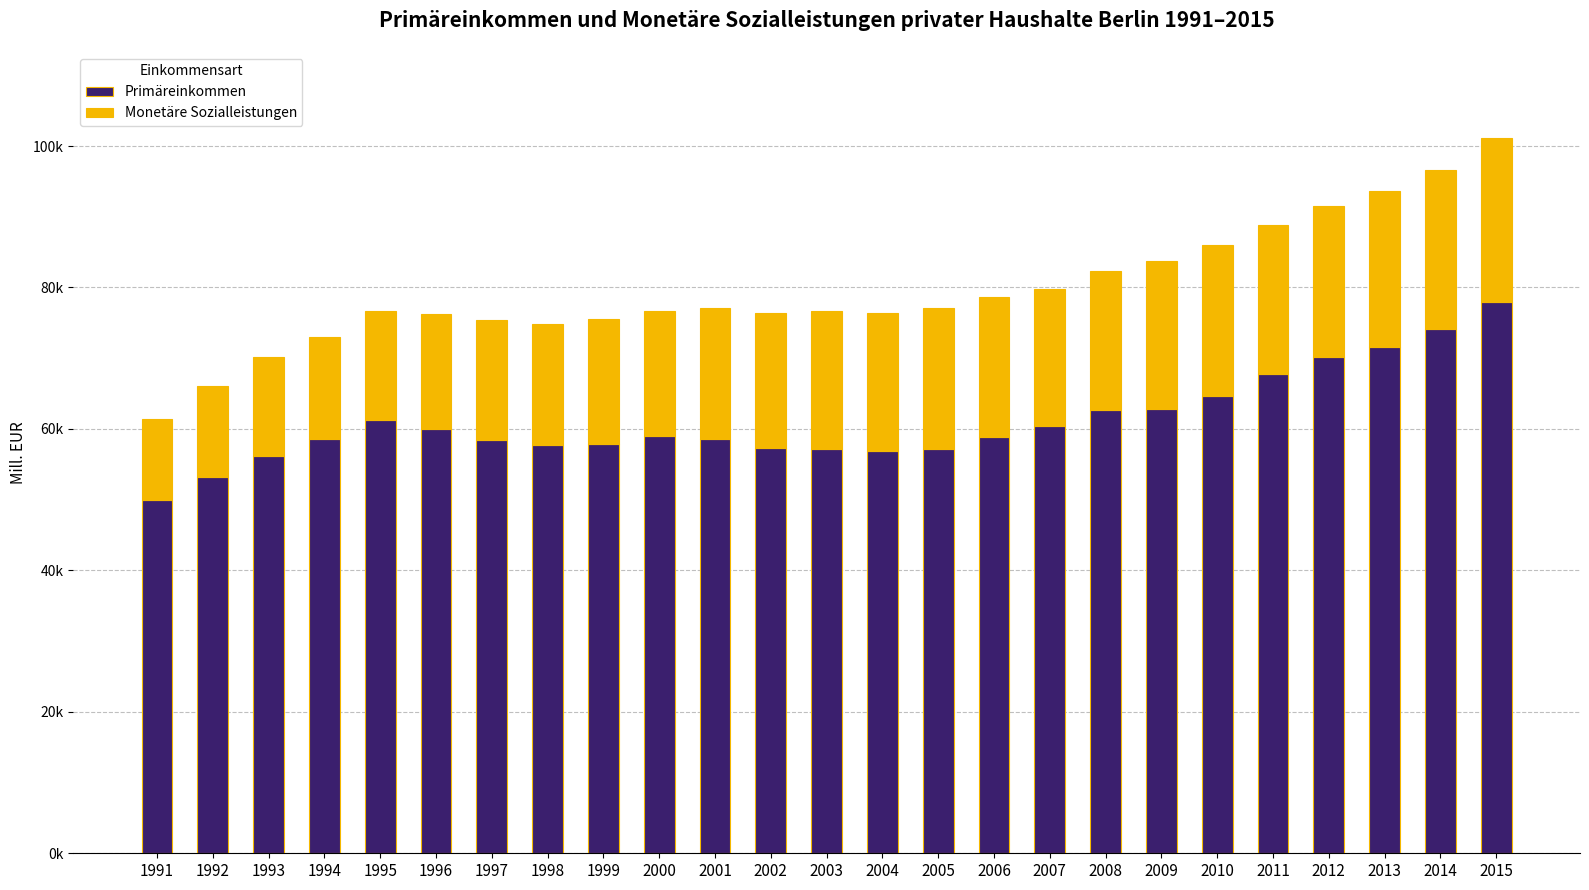

What are all the series names shown in the legend?

Primäreinkommen, Monetäre Sozialleistungen